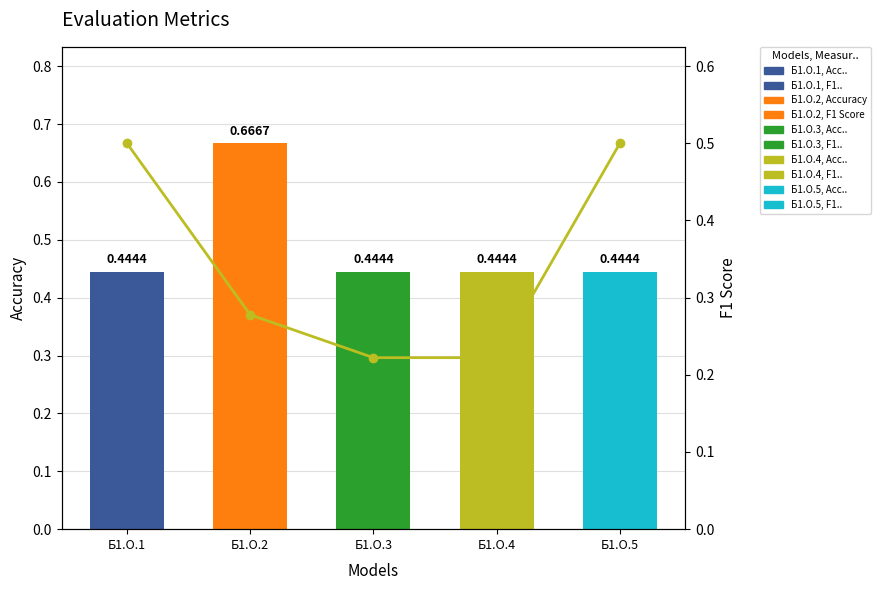

What is the sum of all values?

1.7